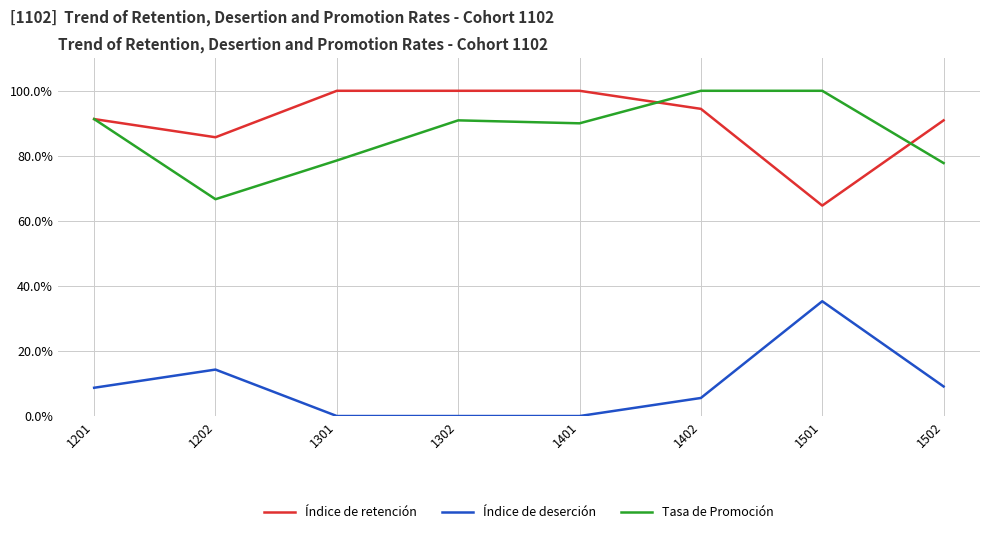

At which label does Índice de deserción reach its peak?

1501